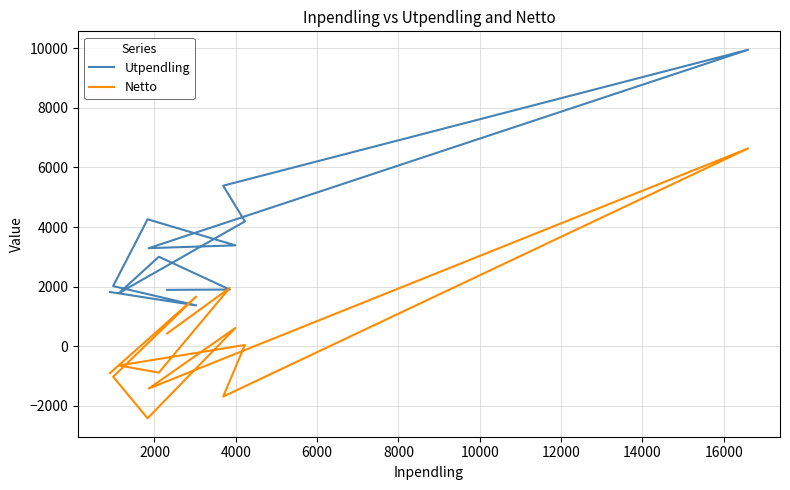

List the series in order of their peak value, lowest first.

Netto, Utpendling